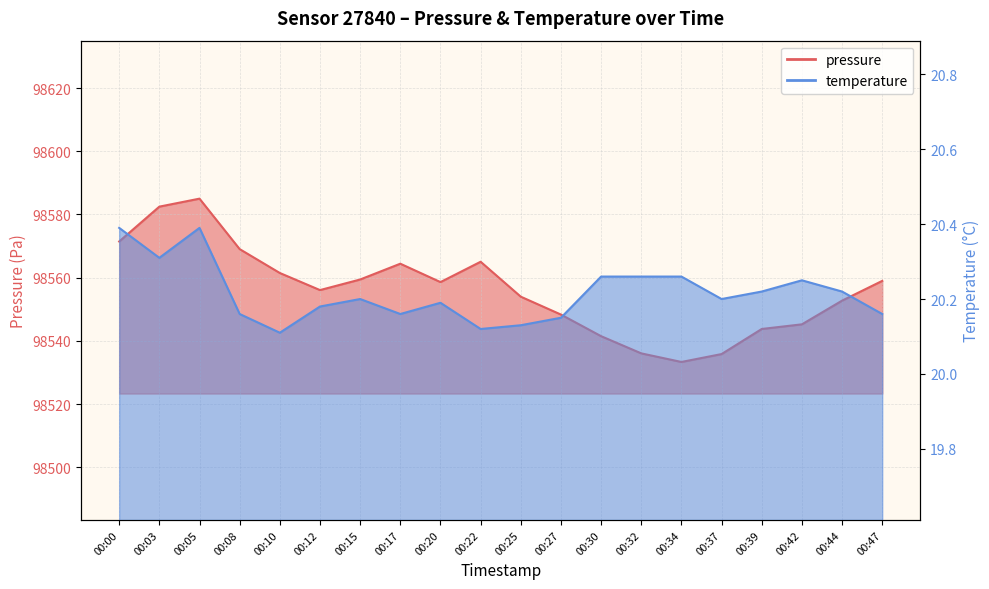

Which category has the highest value in the temperature series?

00:00